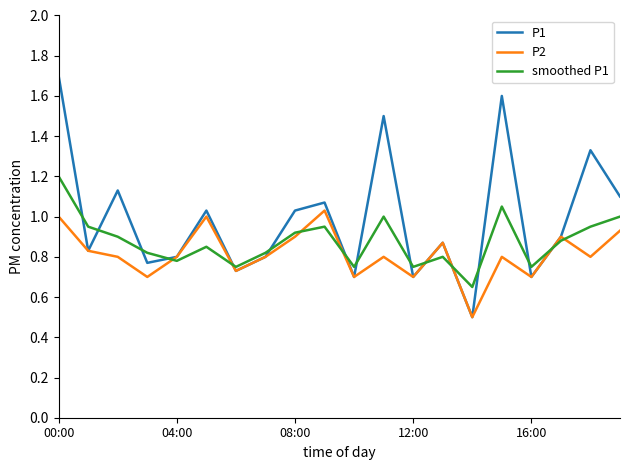

True or false: smoothed P1 and P1 intersect in this chart.

True